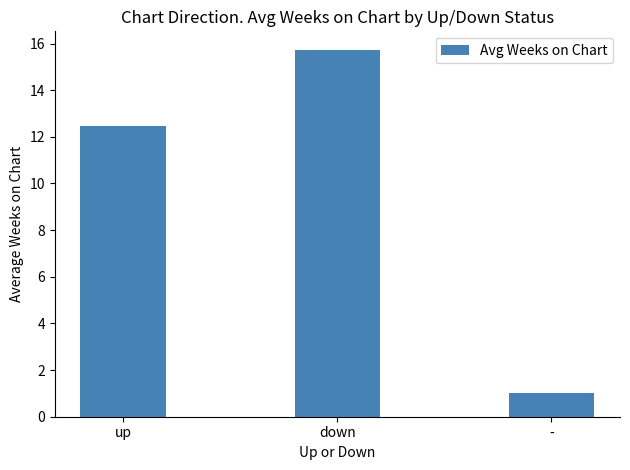

The chart shows a value of 0.4 at -. True or false?

False